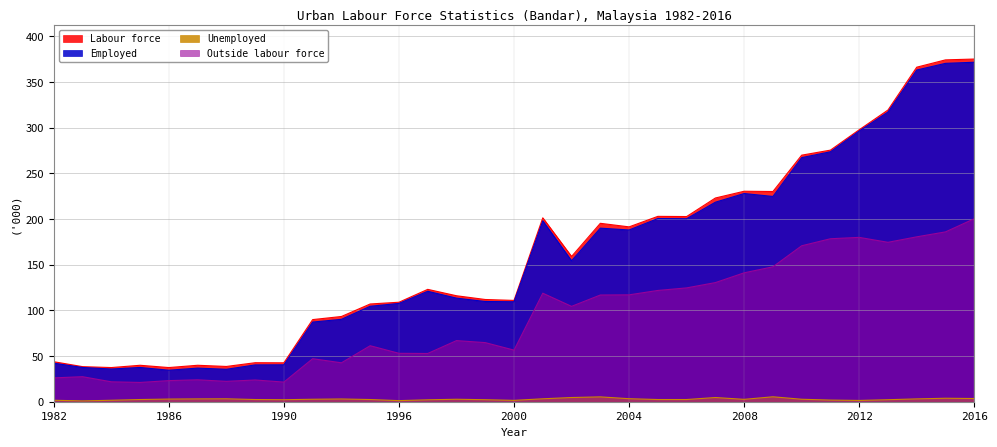

Which series has the largest total across all categories?

Labour force